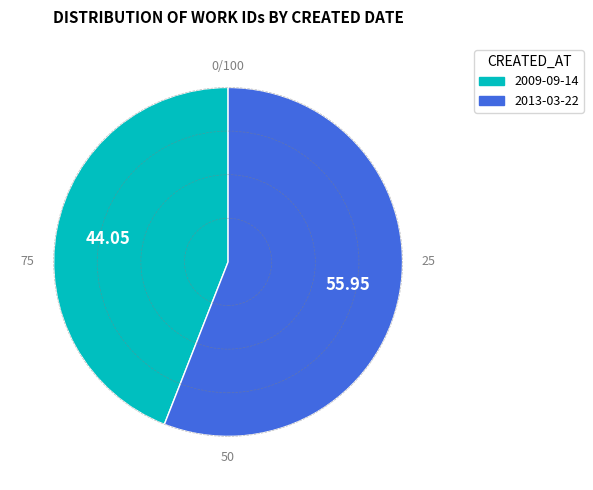

Rank the categories by value from lowest to highest.

2009-09-14, 2013-03-22